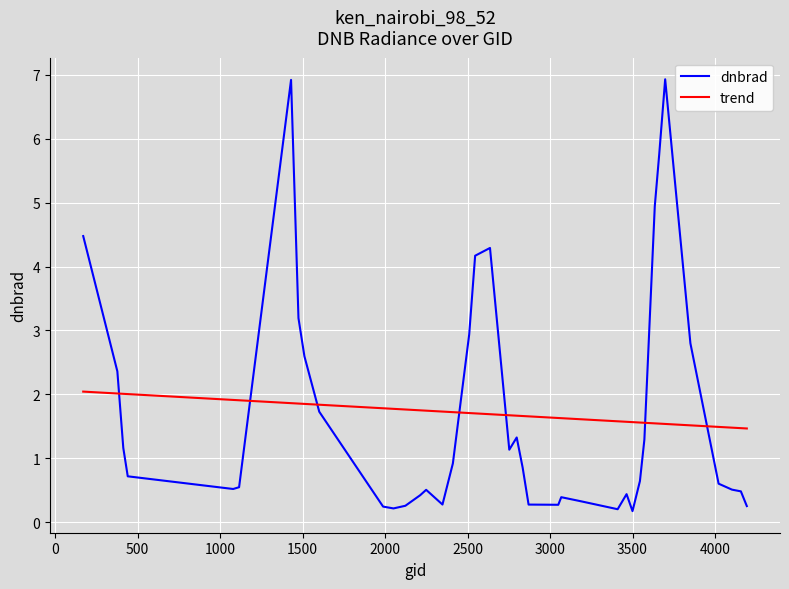

At how many categories does at least one series exceed 4?

7